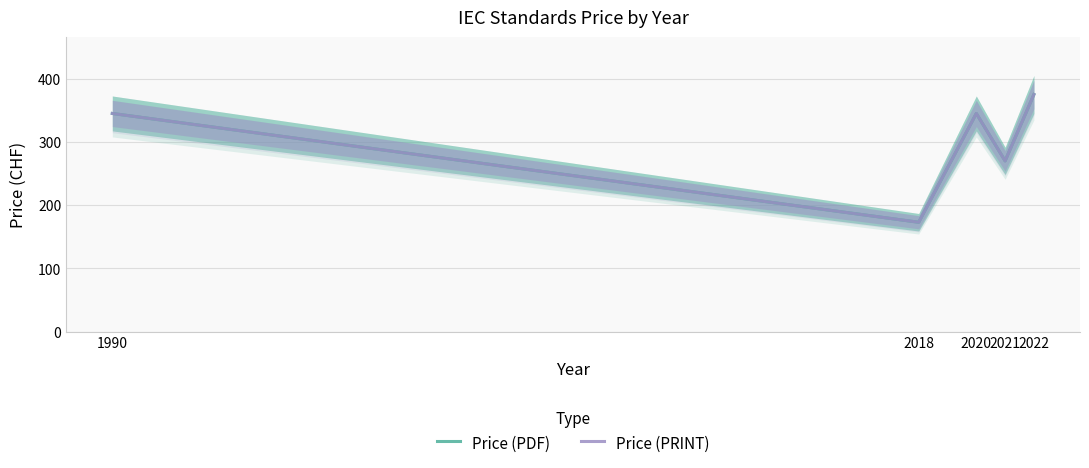

What is the maximum value shown in the chart?

375